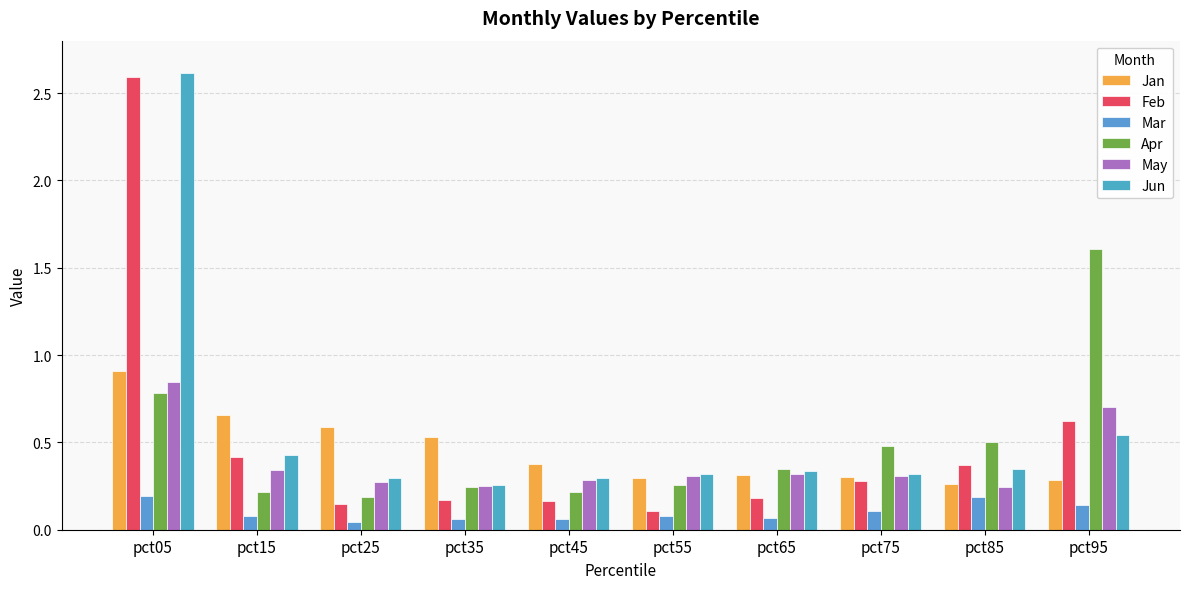

Rank the series at pct85 from lowest to highest value.

Mar, May, Jan, Jun, Feb, Apr